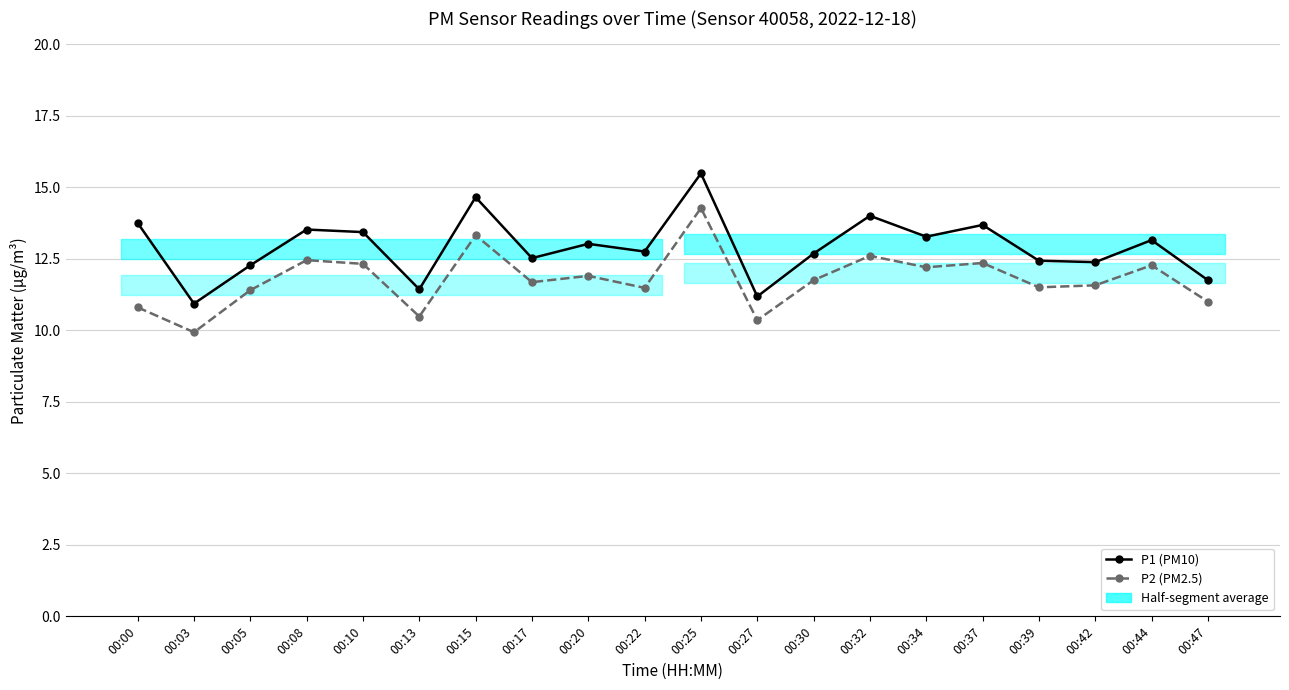

At which category does P1 (PM10) reach its first local valley?

00:03